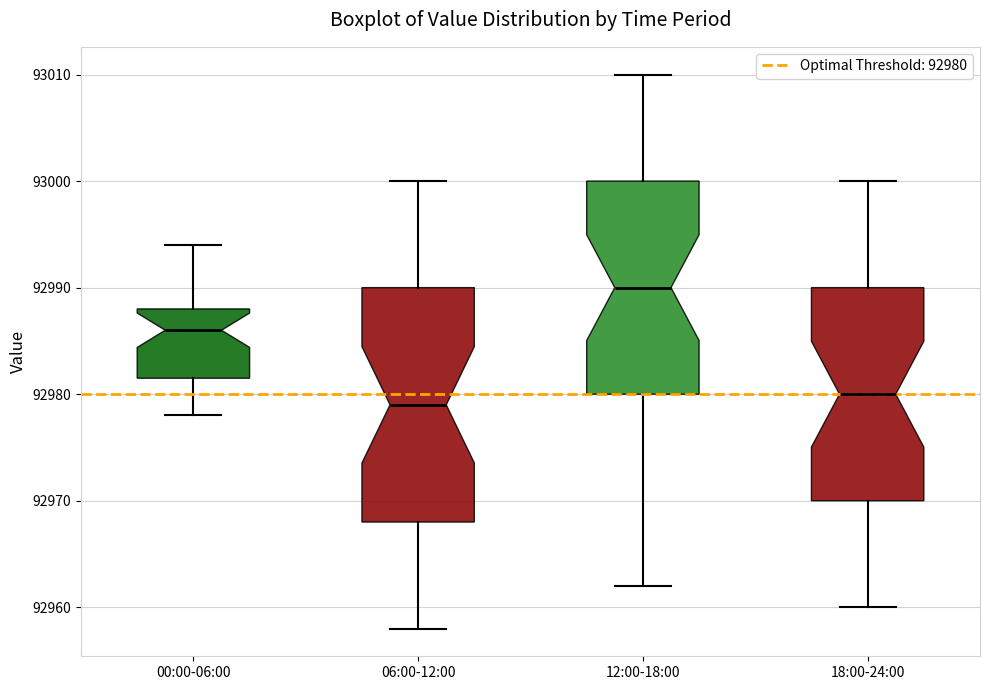

Reading left to right, transcribe this box plot: for each box, give where its median line is, the range the box spans, and where its two whiskers end, as read against the y-axis. The values are not printed on the chart, so give them approximately, as read against the axis.

00:00-06:00: median 92986, box 92982 to 92988, whiskers 92978 to 92994
06:00-12:00: median 92979, box 92968 to 92990, whiskers 92958 to 93000
12:00-18:00: median 92990, box 92980 to 93000, whiskers 92962 to 93010
18:00-24:00: median 92980, box 92970 to 92990, whiskers 92960 to 93000